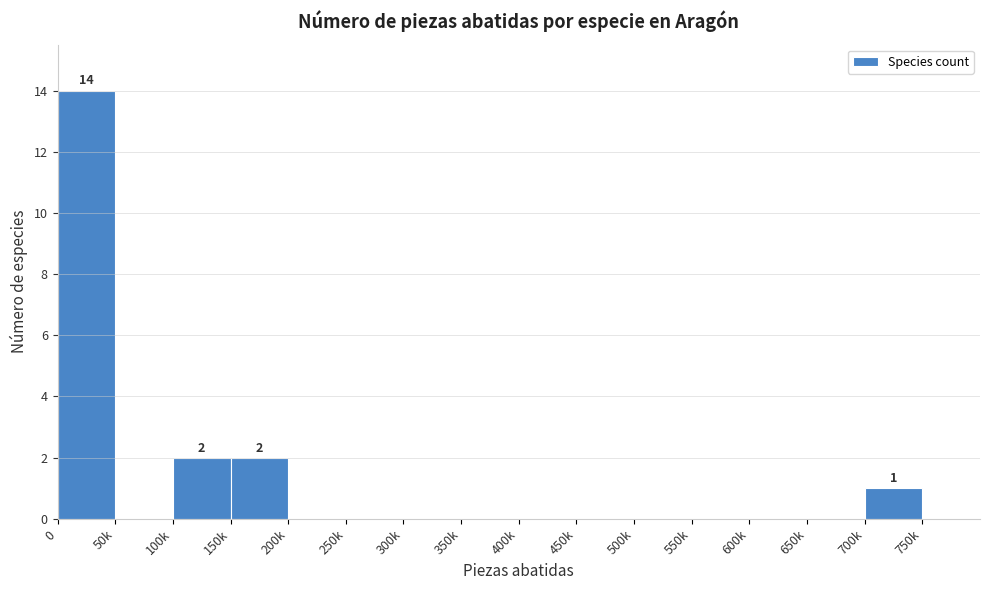

Reading left to right, list all the values displayed in this chart.

0=14	50k=0	100k=2	150k=2	200k=0	250k=0	300k=0	350k=0	400k=0	450k=0	500k=0	550k=0	600k=0	650k=0	700k=1	750k=0